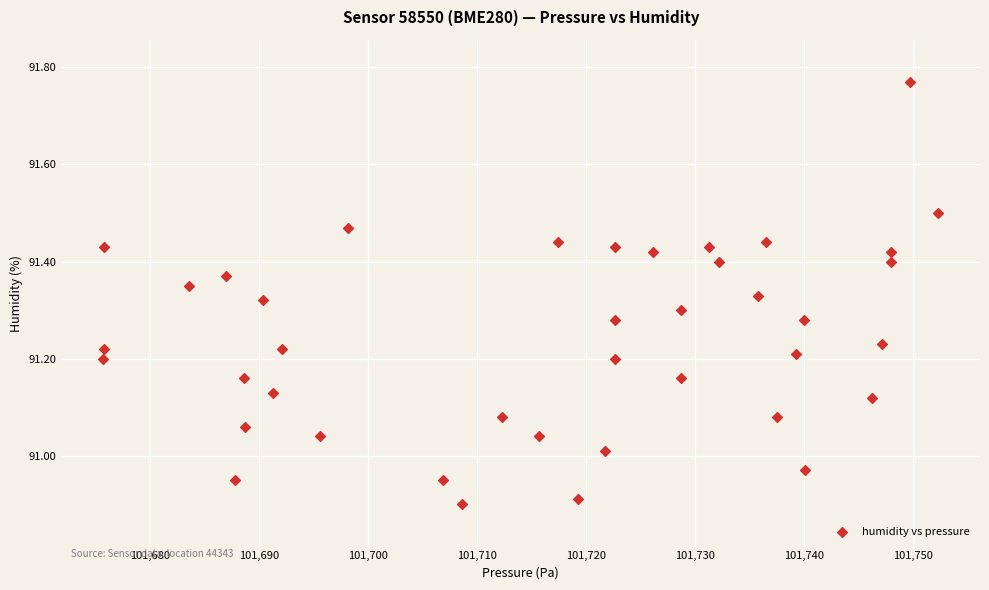

What is the range of Y values (max minus min)?

0.9